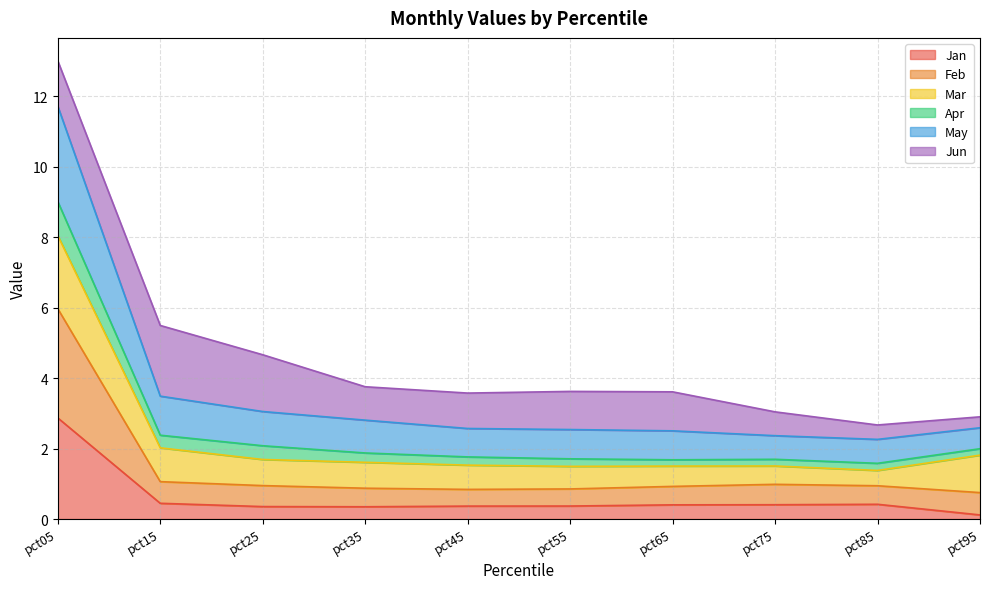

Does the chart display data point markers on the line(s)?

No